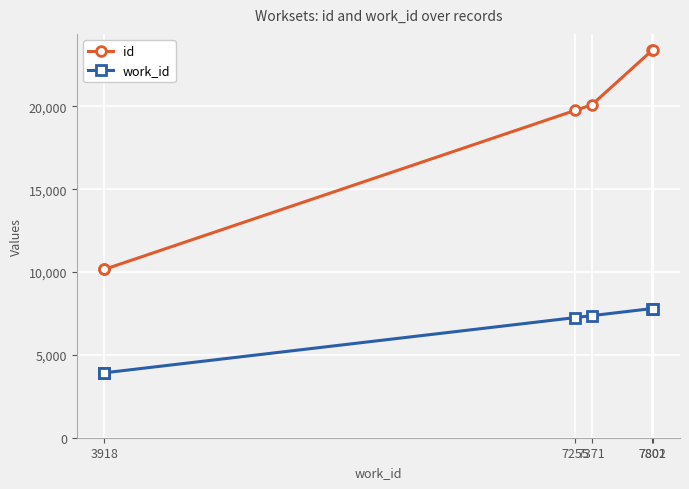

True or false: work_id has a value of 6783 at 3918.

False